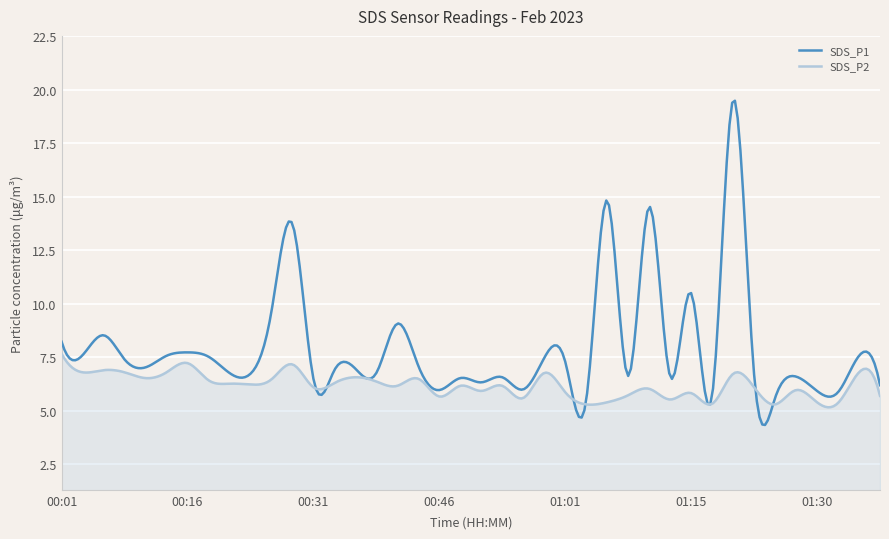

List the series in order of their overall mean, highest first.

SDS_P1, SDS_P2